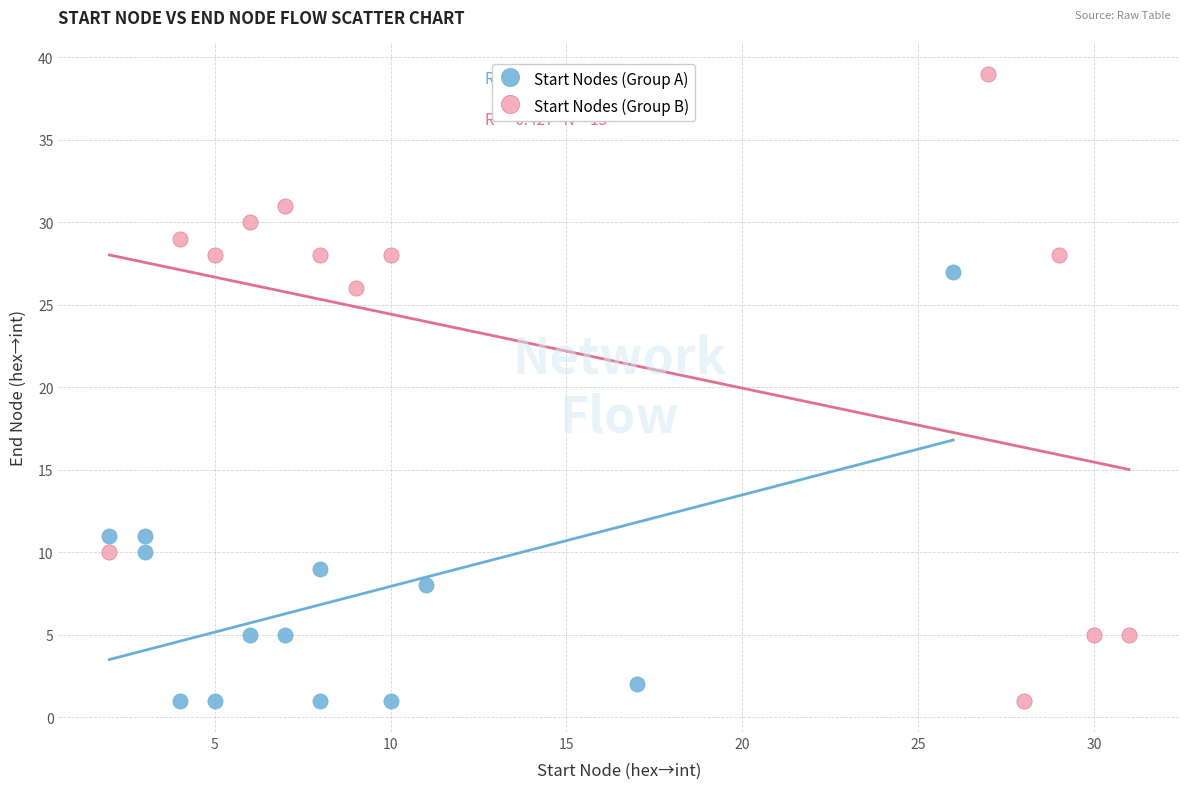

Which series reaches the maximum Y coordinate?

Start Nodes (Group B)